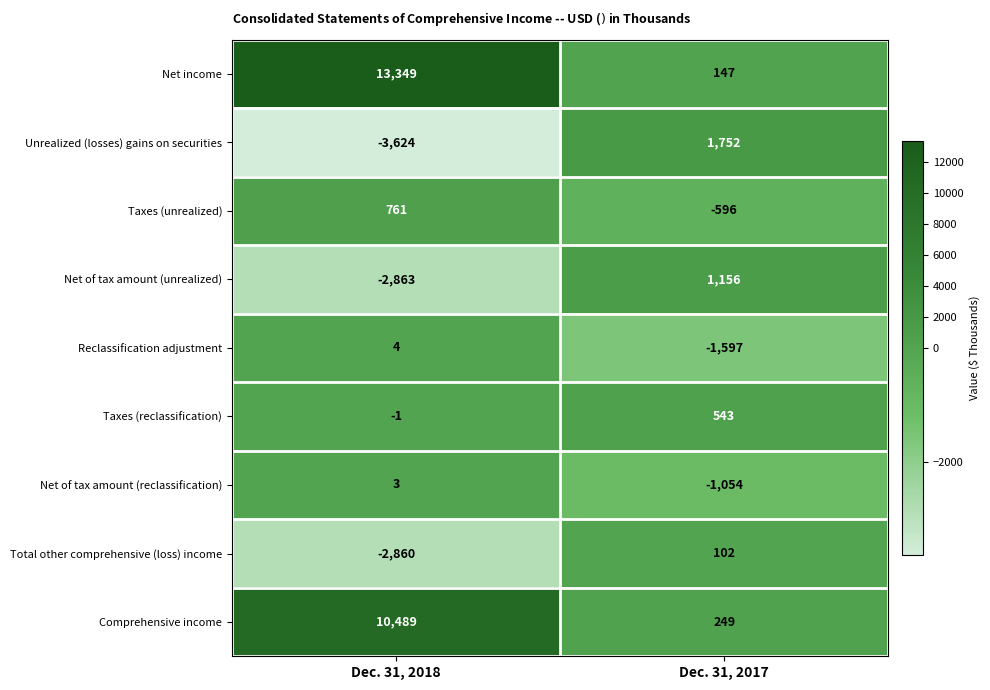

Which series has the largest range (max minus min)?

Net income